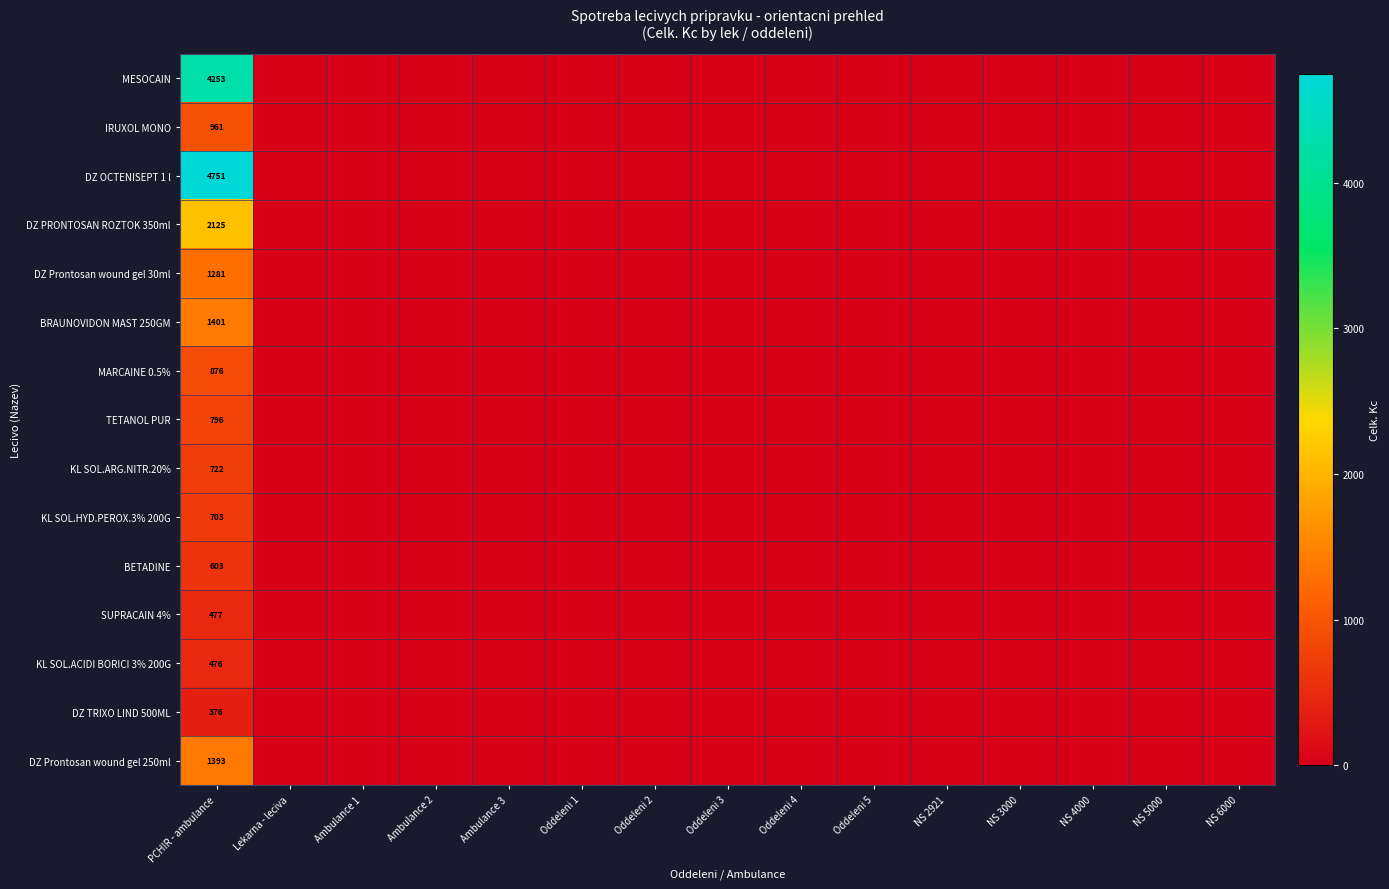

Which series has the widest spread of values?

DZ OCTENISEPT 1 l